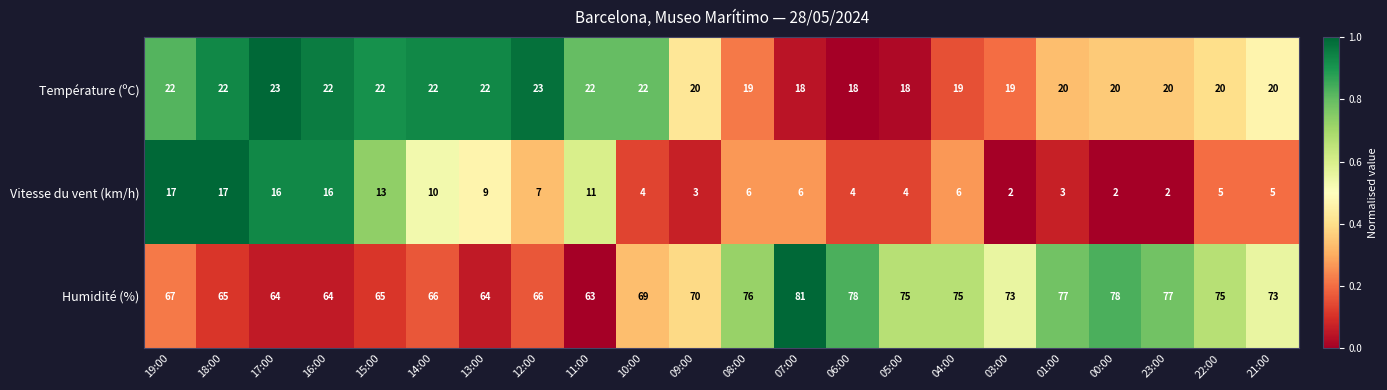

Which series changed the most between 05:00 and 00:00?

Humidité (%)